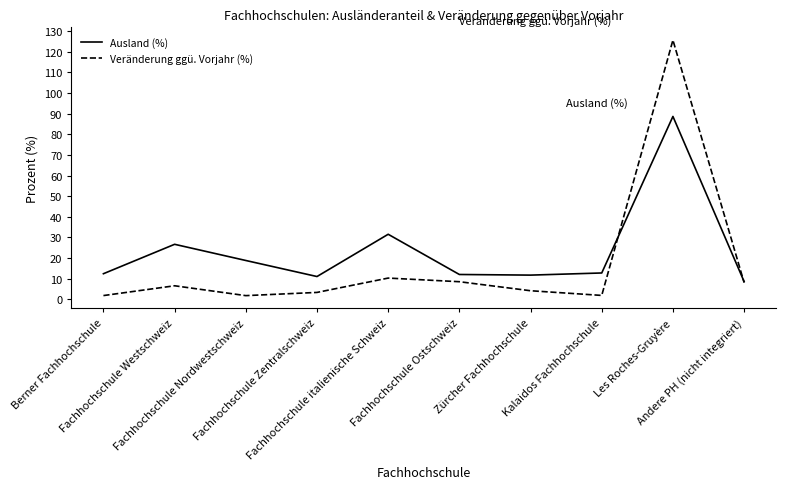

Which series has the largest total across all categories?

Ausland (%)